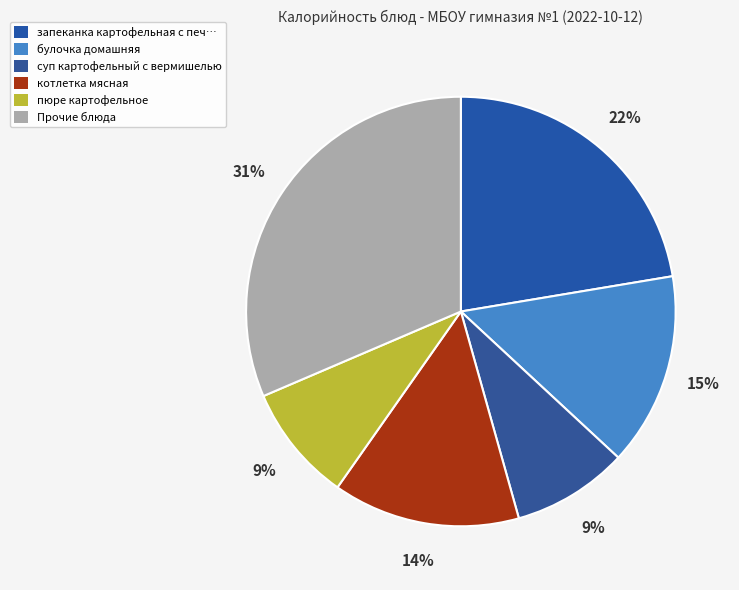

To the nearest percent, what percentage of the pie is котлетка мясная?

14%